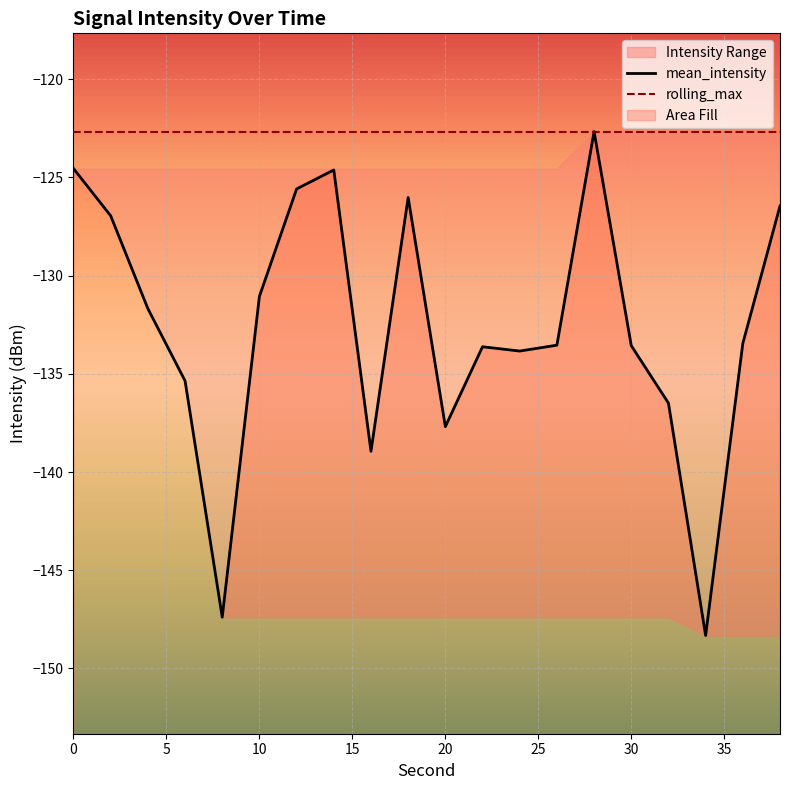

The value of mean_intensity at 13 is -74.6. True or false?

False